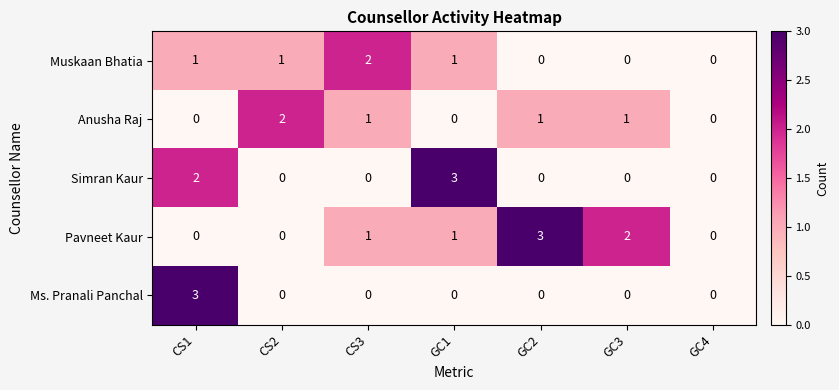

What is the difference between the maximum and minimum values in the Pavneet Kaur series?

3